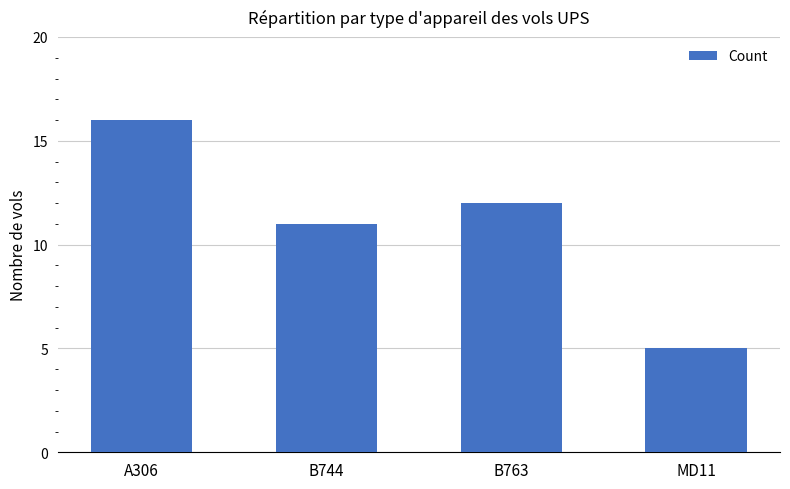

What is the value of the 4th bar from the left?

5